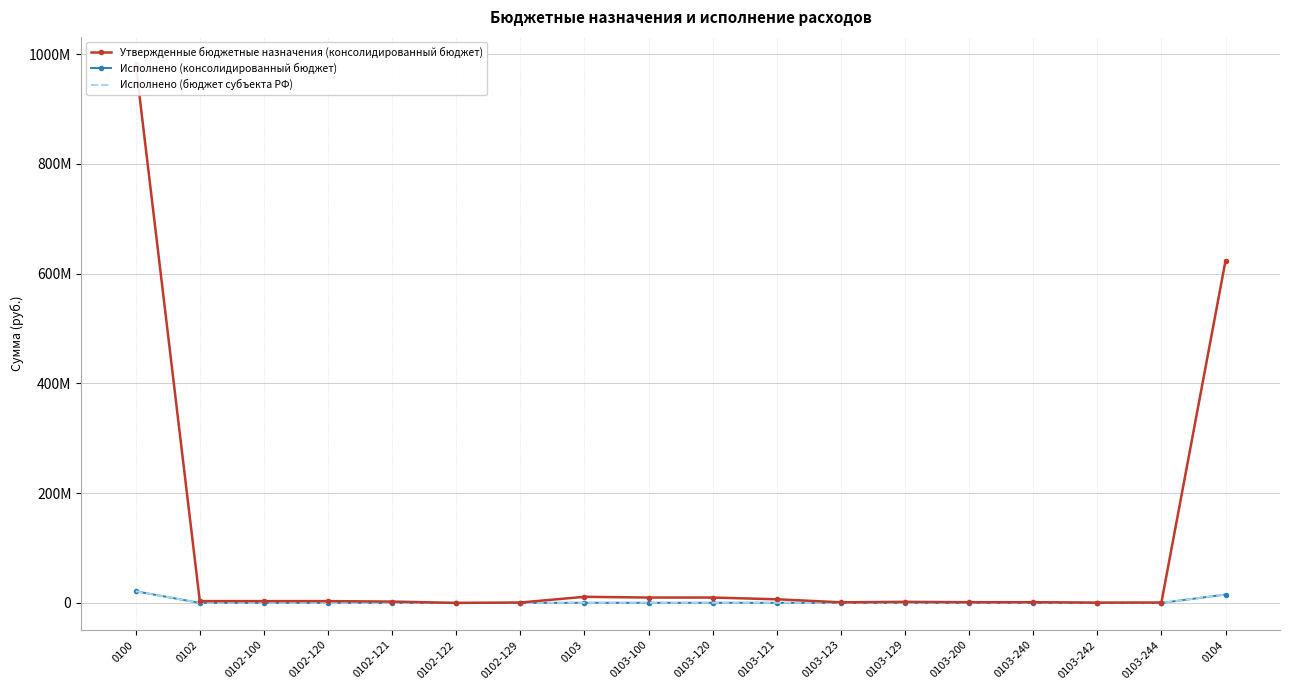

At which label is Утвержденные бюджетные назначения (консолидированный бюджет) closest to 491259033?

0104